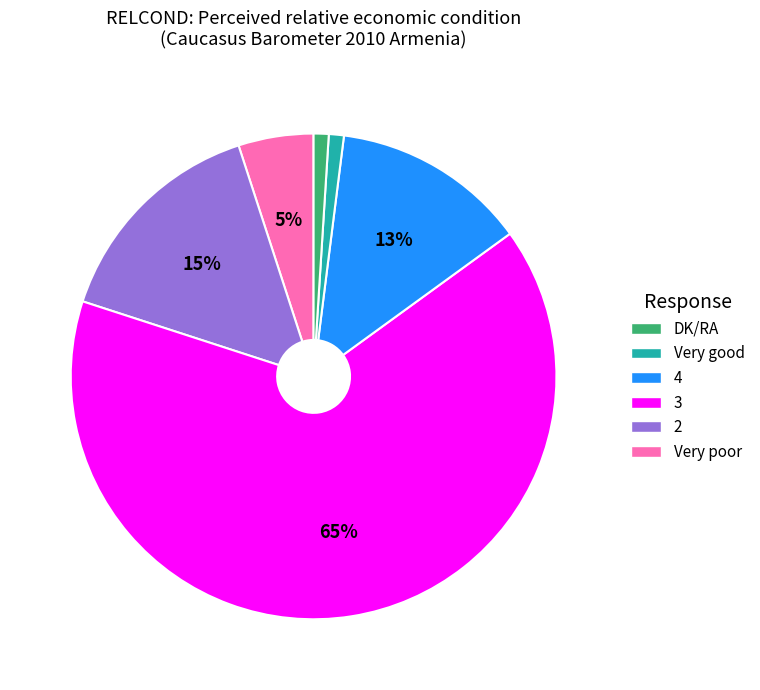

Does any single category account for the majority?

Yes